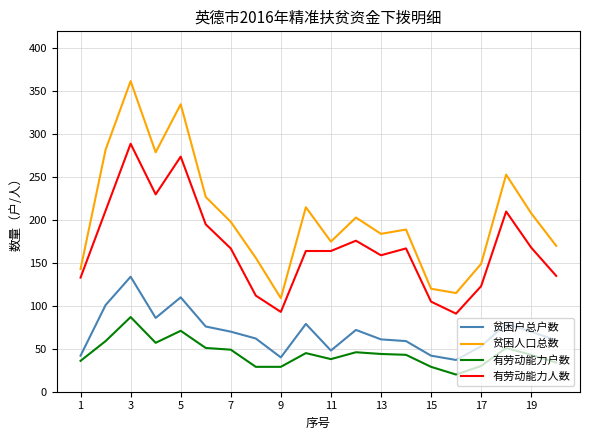

How many lines are shown in the chart?

4